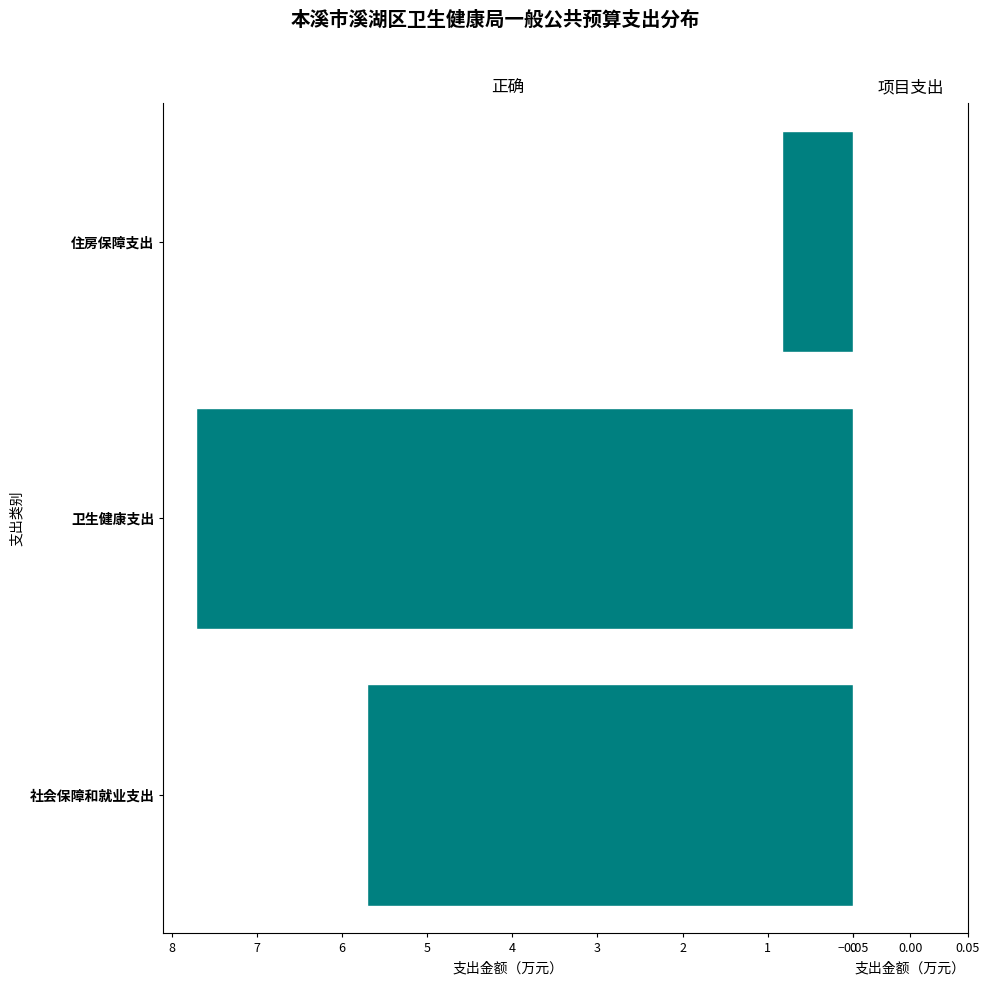

How many bars are there in total?

3